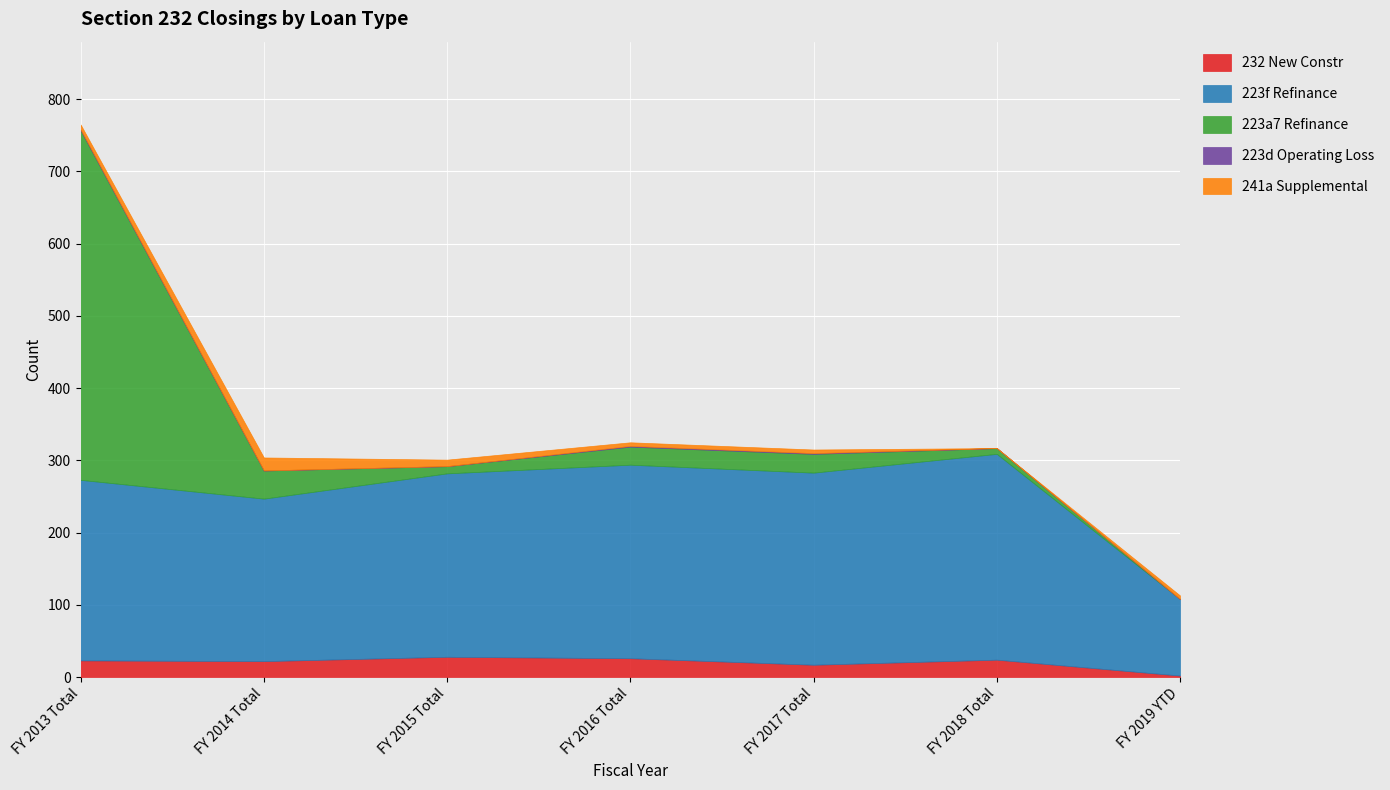

True or false: 223d Operating Loss has more than 0 points higher than both neighbors.

False